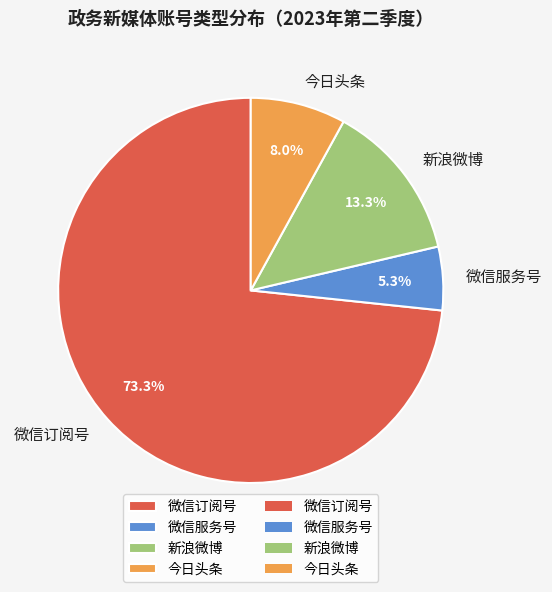

How much of the chart is everything except 新浪微博?

86.7%